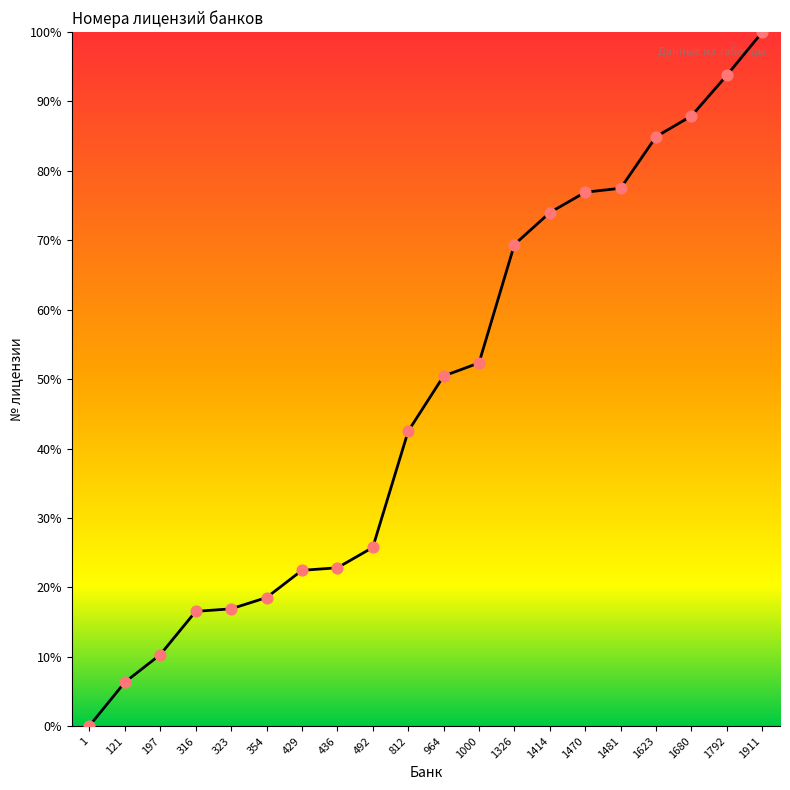

What value does the data have at 964?

50.4